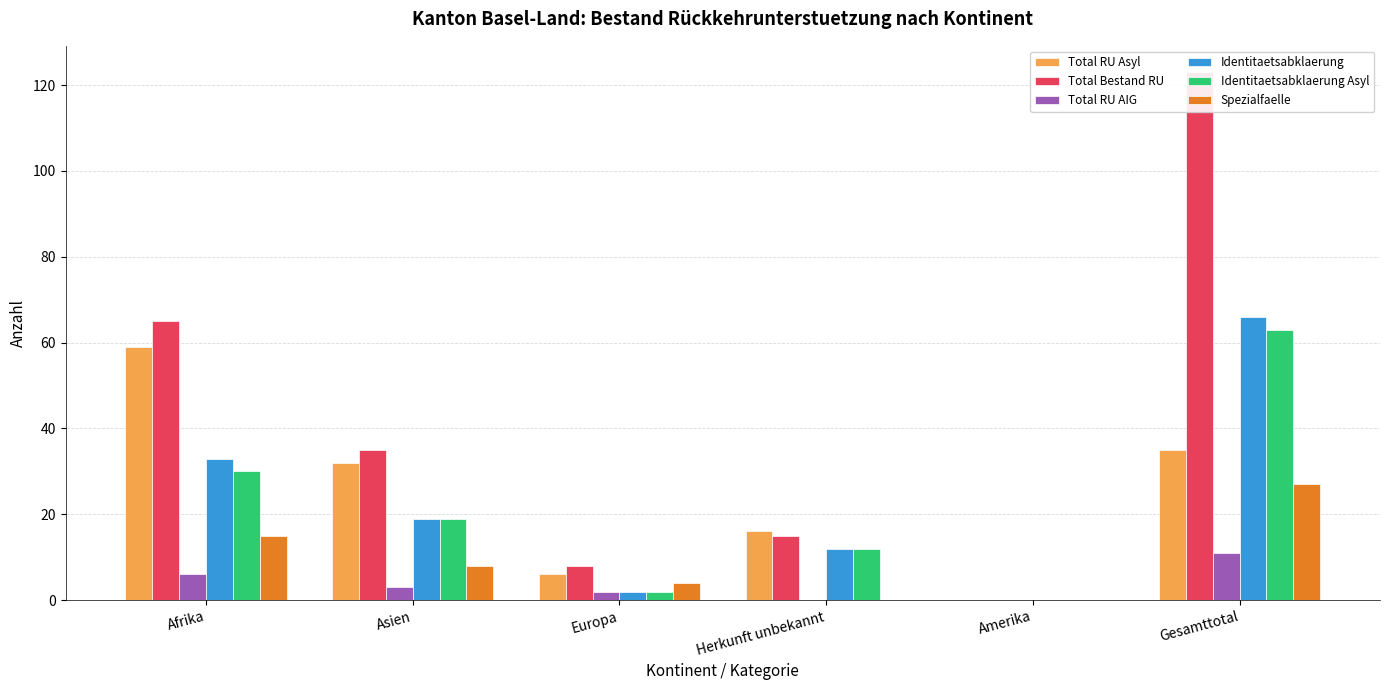

How many values in the Identitaetsabklaerung Asyl series are below 19?

3